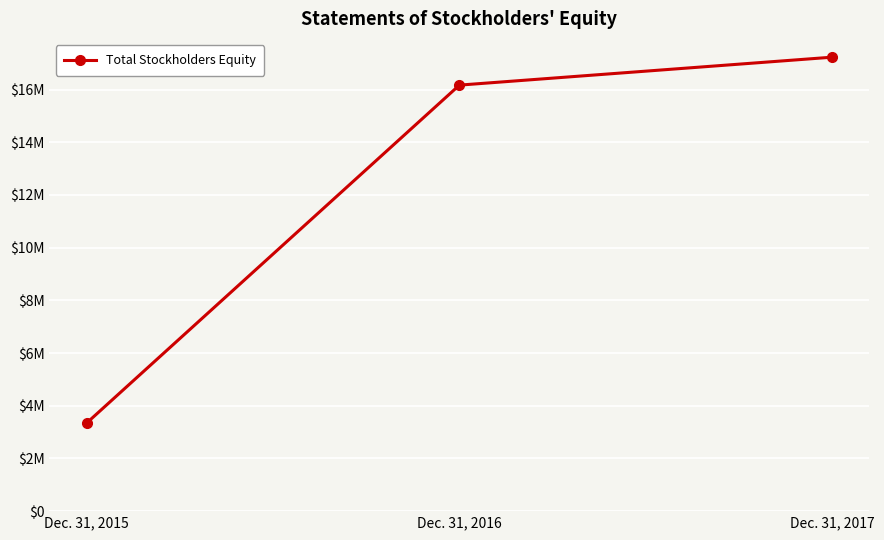

Read the value at Dec. 31, 2017.

17230423